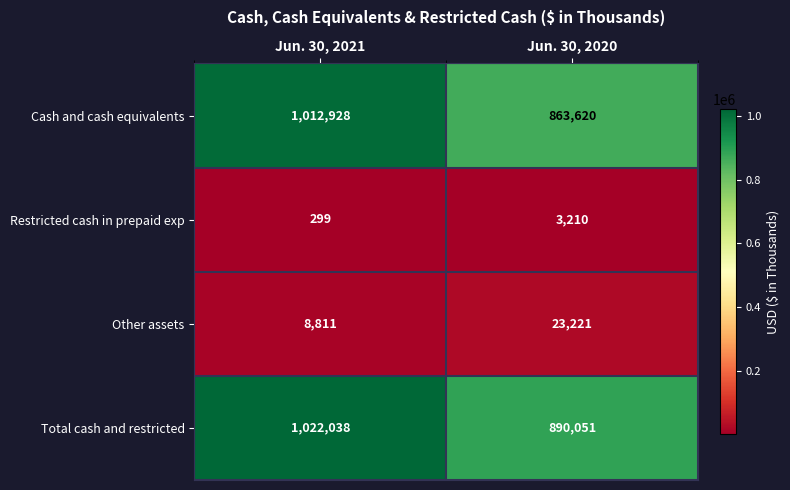

Which series has the largest range (max minus min)?

Cash and cash equivalents